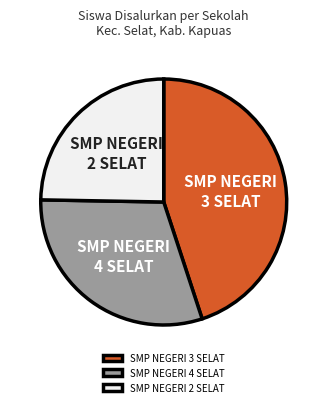

Between SMP NEGERI 4 SELAT and SMP NEGERI 2 SELAT, which is larger?

SMP NEGERI 4 SELAT